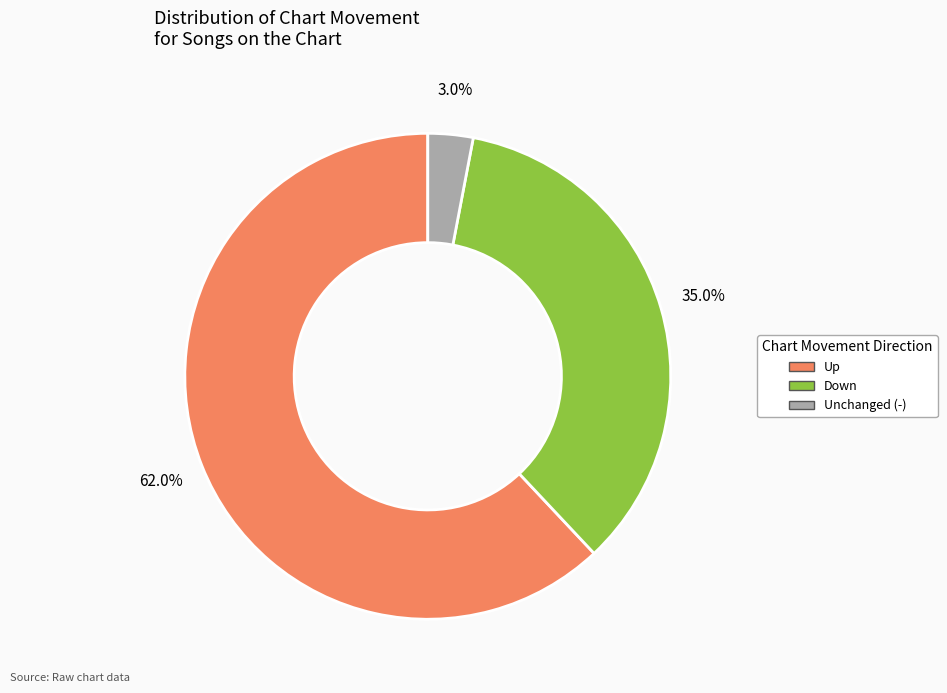

Is there any slice that represents more than half of the pie?

Yes